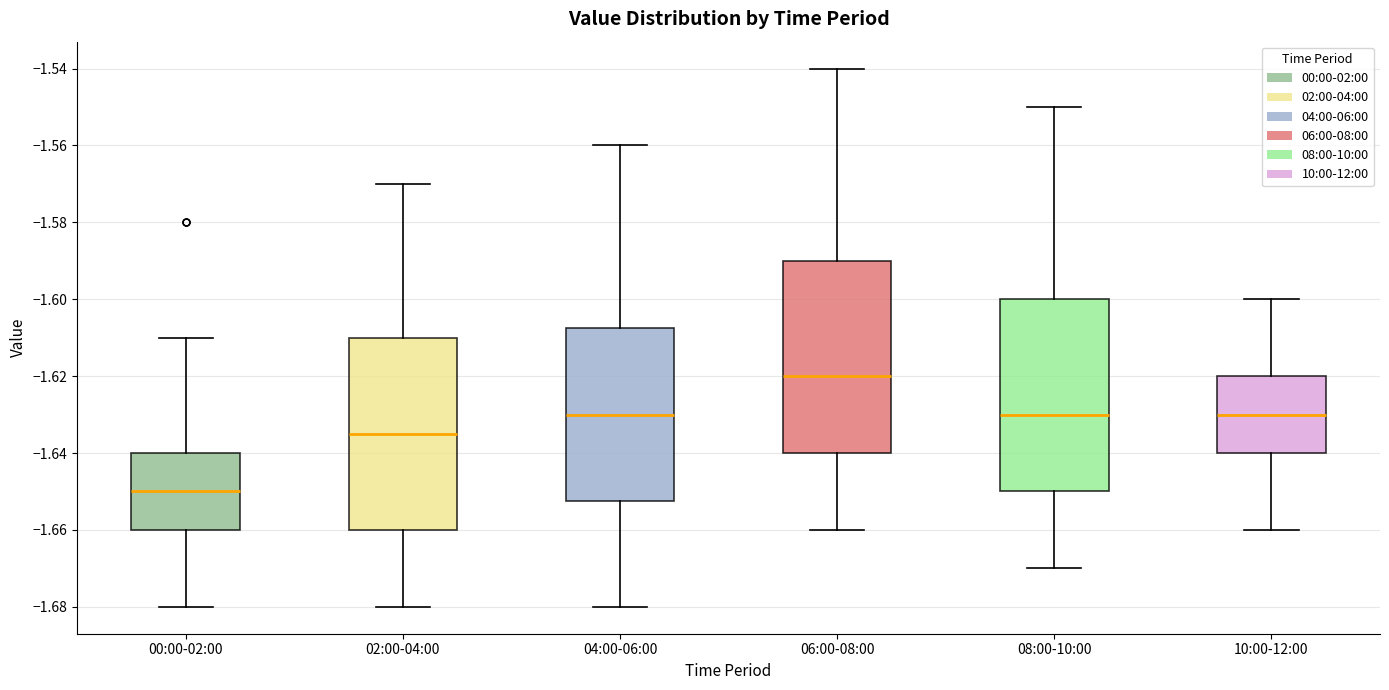

Reading left to right, read every box against the y-axis: the position of its median line, the range the box covers, and the ends of its whiskers. The values are not printed on the chart, so give them approximately, as read against the axis.

00:00-02:00: median -1.650, box -1.660 to -1.640, whiskers -1.680 to -1.610
02:00-04:00: median -1.634, box -1.660 to -1.610, whiskers -1.680 to -1.570
04:00-06:00: median -1.630, box -1.652 to -1.608, whiskers -1.680 to -1.560
06:00-08:00: median -1.620, box -1.640 to -1.590, whiskers -1.660 to -1.540
08:00-10:00: median -1.630, box -1.650 to -1.600, whiskers -1.670 to -1.550
10:00-12:00: median -1.630, box -1.640 to -1.620, whiskers -1.660 to -1.600